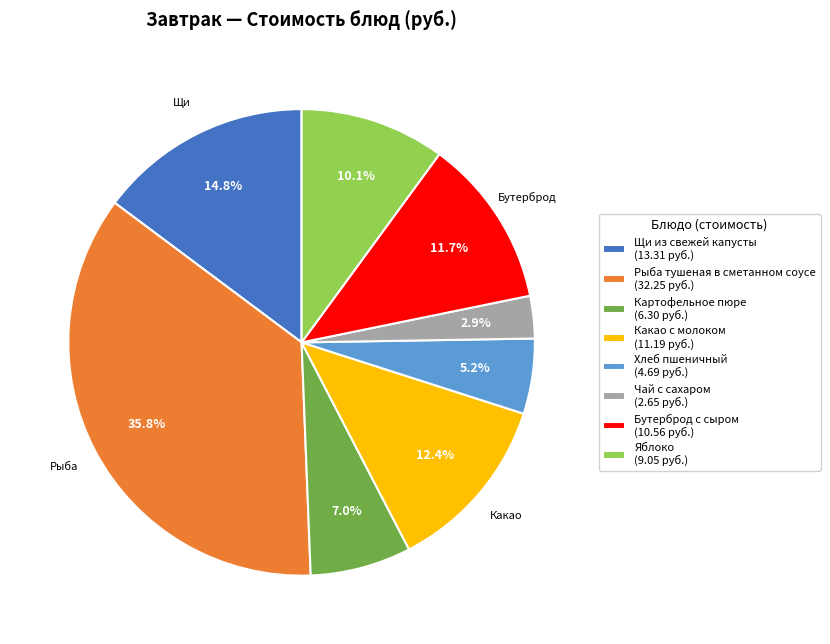

Is it true that Хлеб пшеничный is 5% of the pie?

True